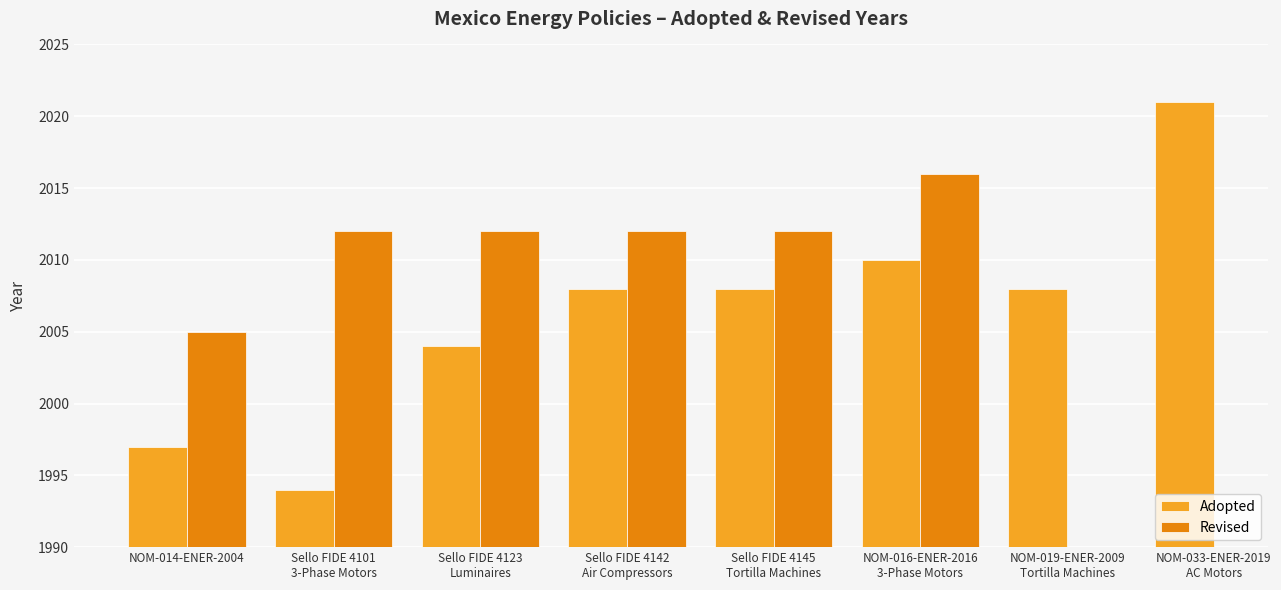

How many groups of bars are there?

8